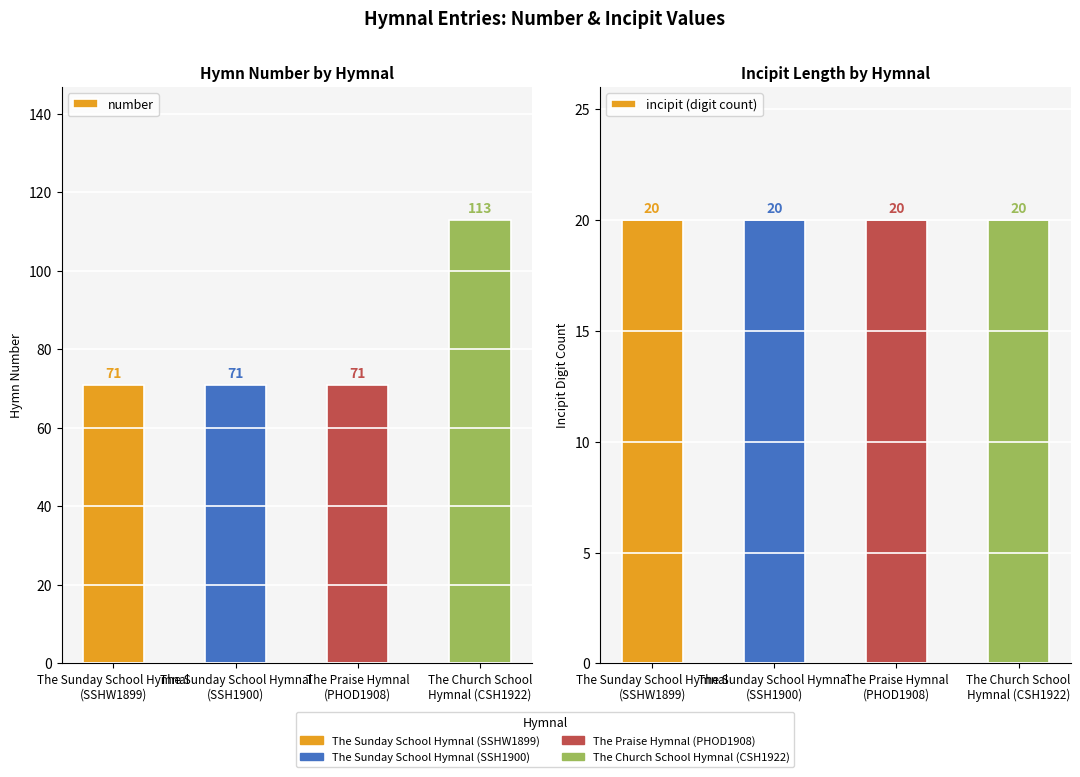

What is the average value of the number series?

82